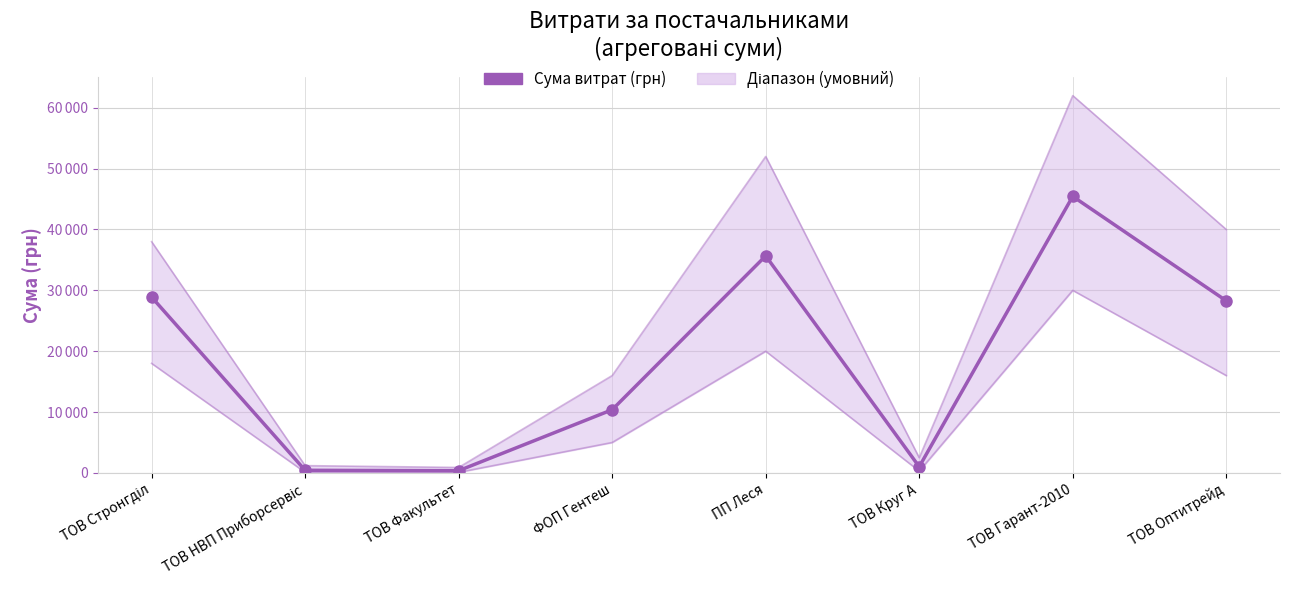

At which label is the value closest to 22902?

ТОВ Оптитрейд